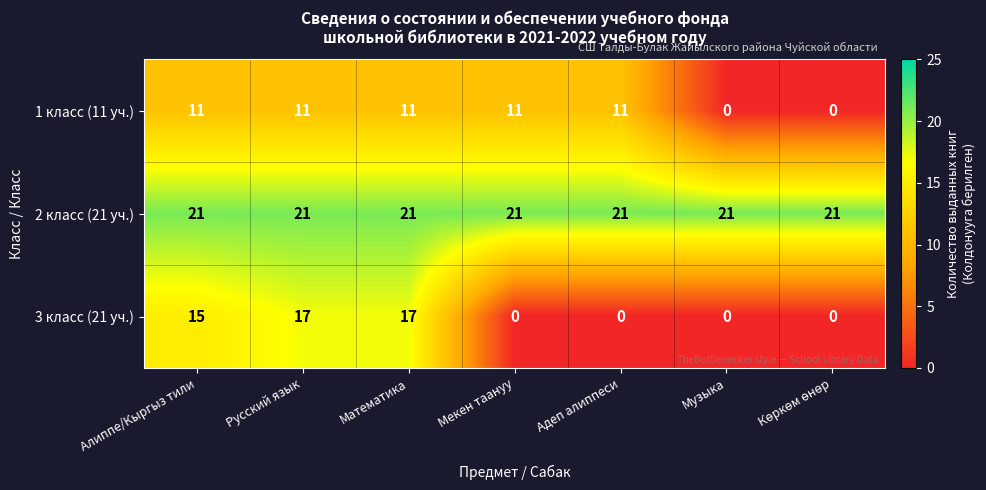

What is the difference between the highest and lowest values at Музыка?

21